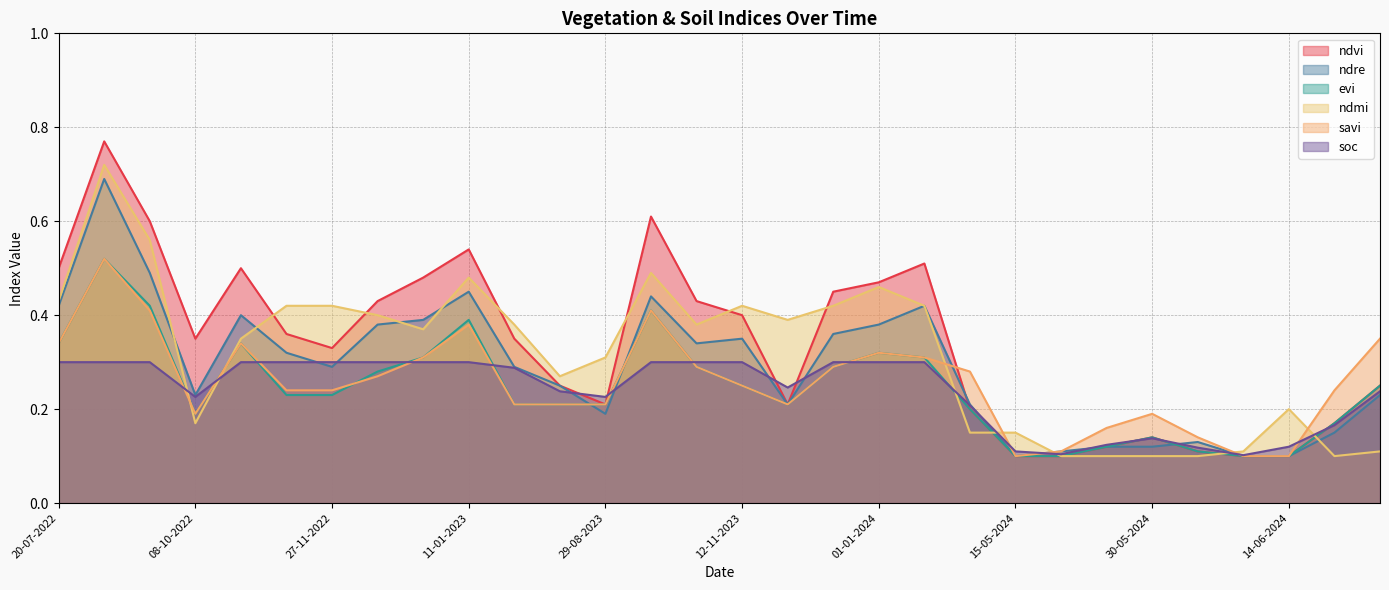

What is the difference between the maximum and minimum values in the savi series?

0.4